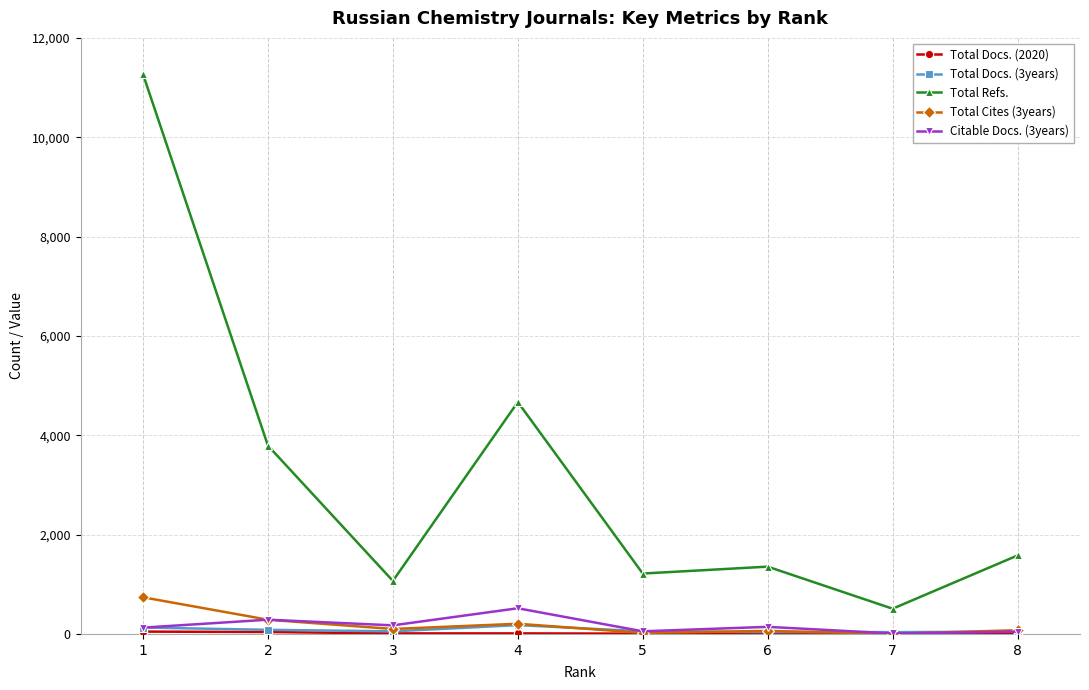

What is the difference between the Total Cites (3years) values at 4 and 5?

184